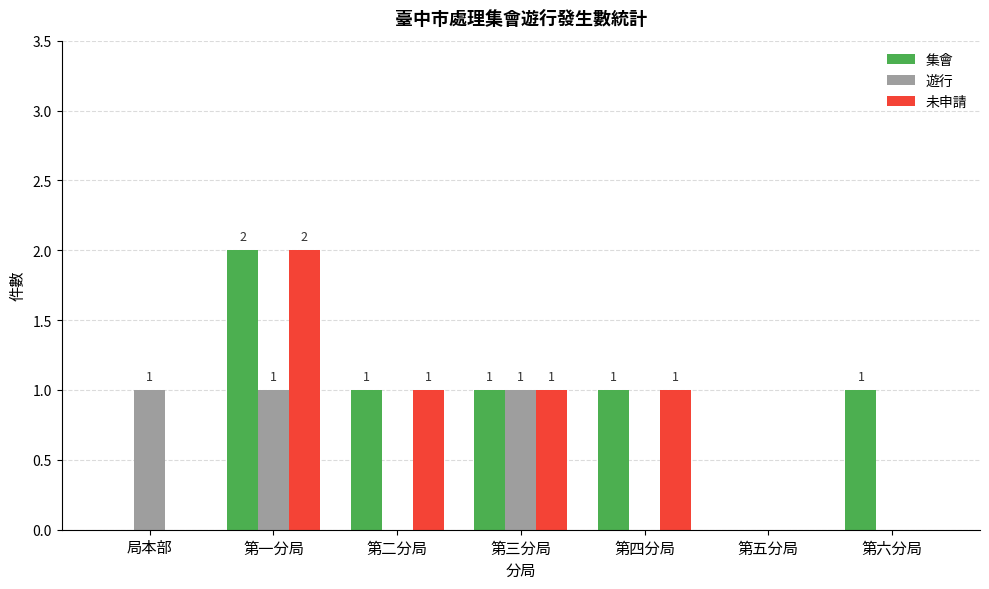

Count the 未申請 values in the range 0 to 1.

6